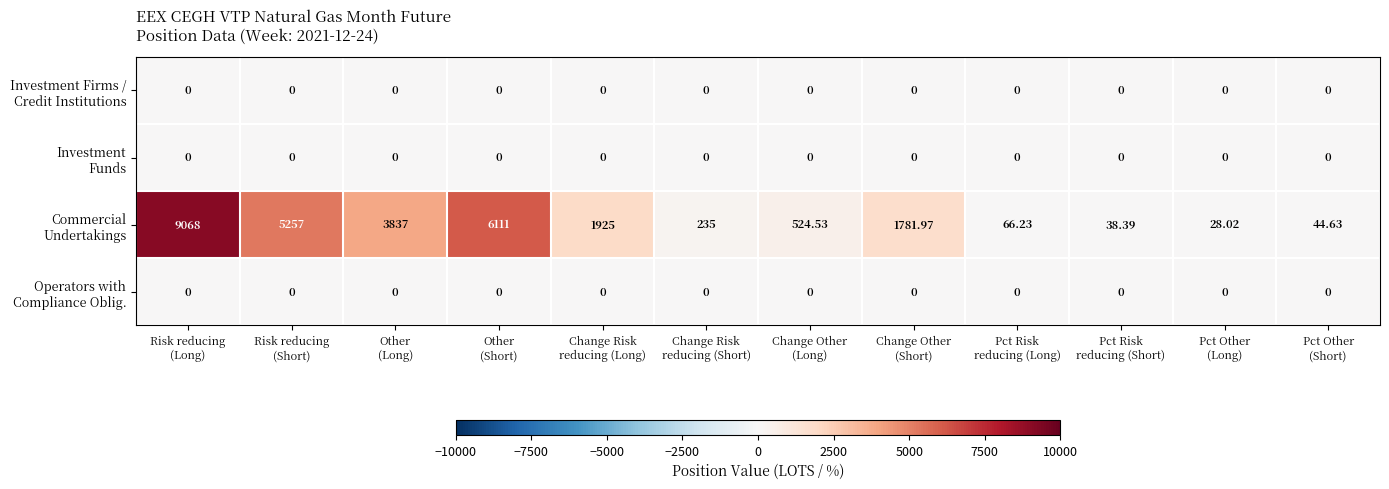

At which category is the sum across all series the highest?

Risk reducing
(Long)